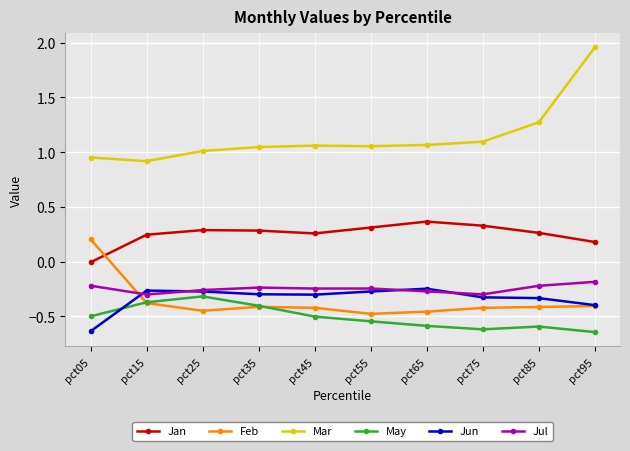

True or false: Mar and Feb intersect in this chart.

False